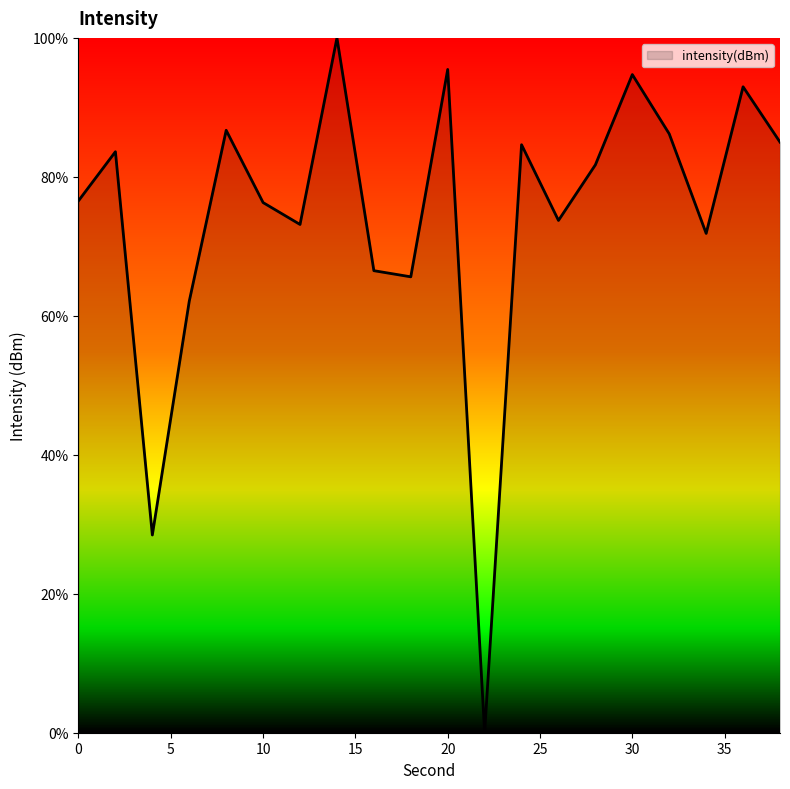

What is the greatest value displayed?

100.0